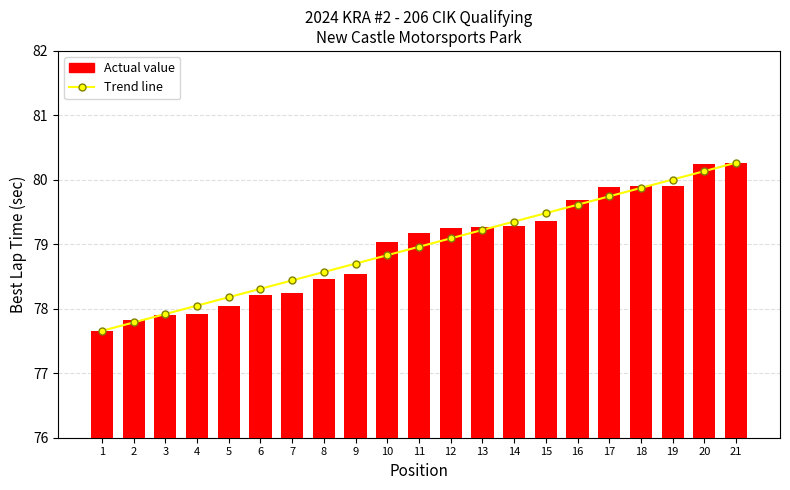

Reading left to right, list all the values displayed in this chart.

Trend line: 1=77.7	2=77.8	3=77.9	4=78.0	5=78.2	6=78.3	7=78.4	8=78.6	9=78.7	10=78.8	11=79.0	12=79.1	13=79.2	14=79.4	15=79.5	16=79.6	17=79.7	18=79.9	19=80.0	20=80.1	21=80.3
Actual value: 1=77.7	2=77.8	3=77.9	4=77.9	5=78.1	6=78.2	7=78.2	8=78.5	9=78.5	10=79.0	11=79.2	12=79.2	13=79.3	14=79.3	15=79.4	16=79.7	17=79.9	18=79.9	19=79.9	20=80.2	21=80.3